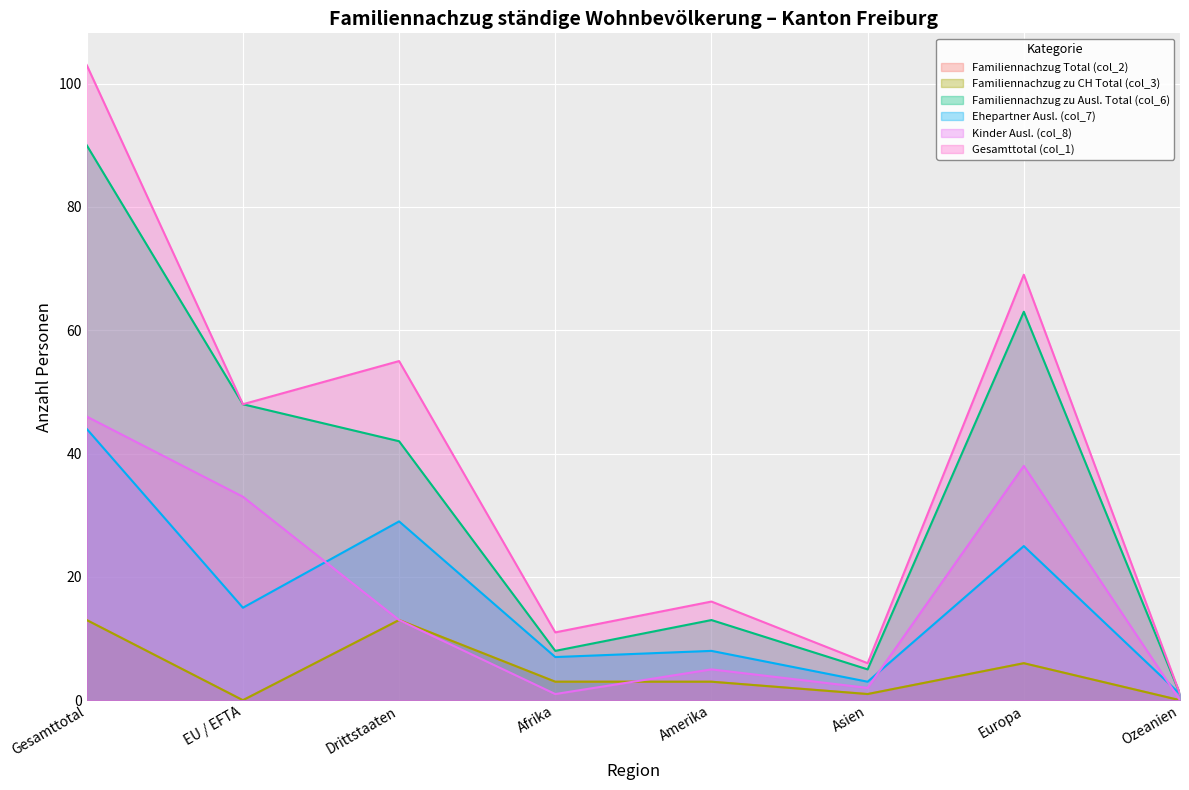

At which label is Kinder Ausl. (col_8) closest to 23?

EU / EFTA